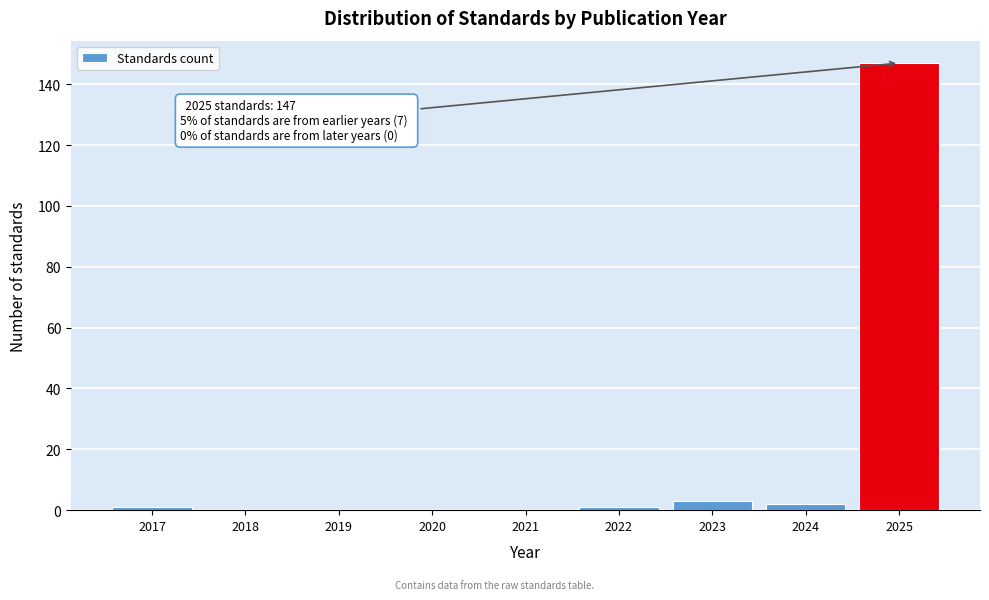

Reading right to left, what are all the values shown in this chart?

2025=147	2024=2	2023=3	2022=1	2021=0	2020=0	2019=0	2018=0	2017=1